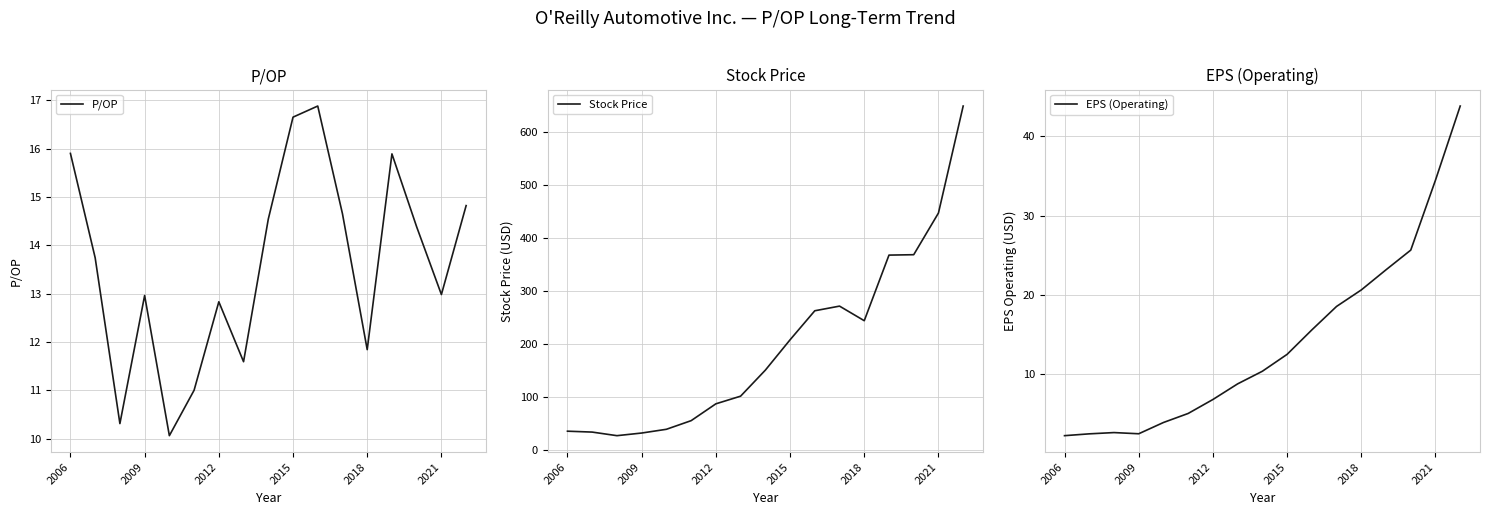

How many values in the EPS (Operating) series exceed 10?

9